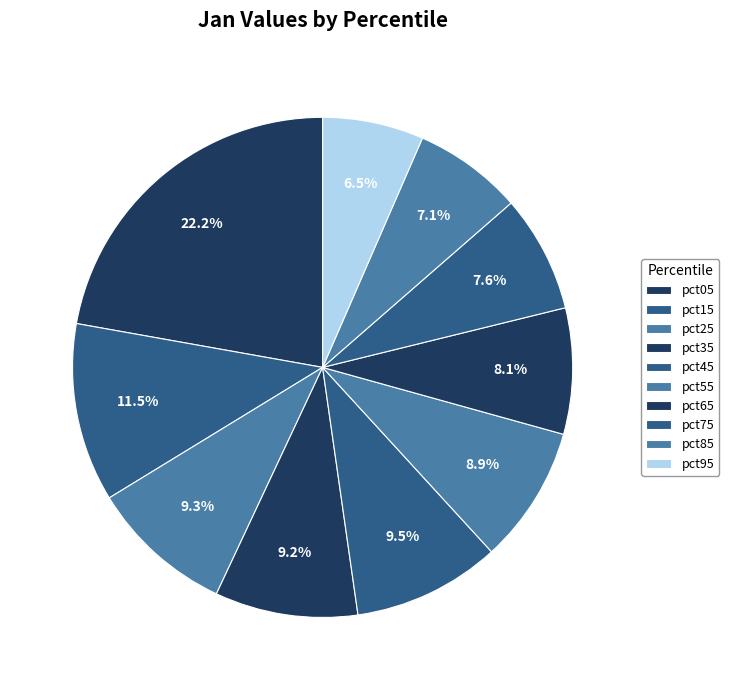

What percentage do pct45 and pct05 together represent?

31.7%